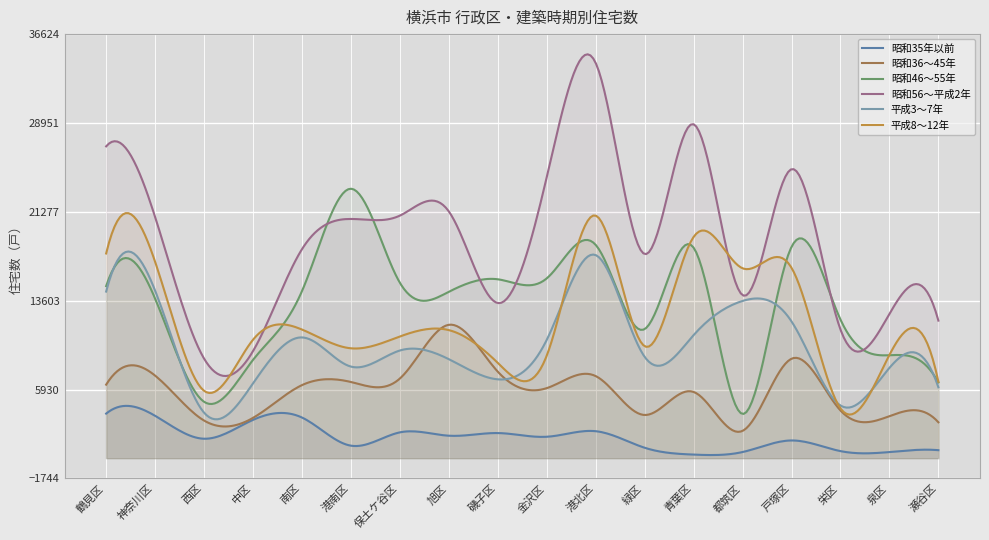

Rank the series by their maximum value, from highest to lowest.

昭和56～平成2年, 昭和46～55年, 平成8～12年, 平成3～7年, 昭和36～45年, 昭和35年以前